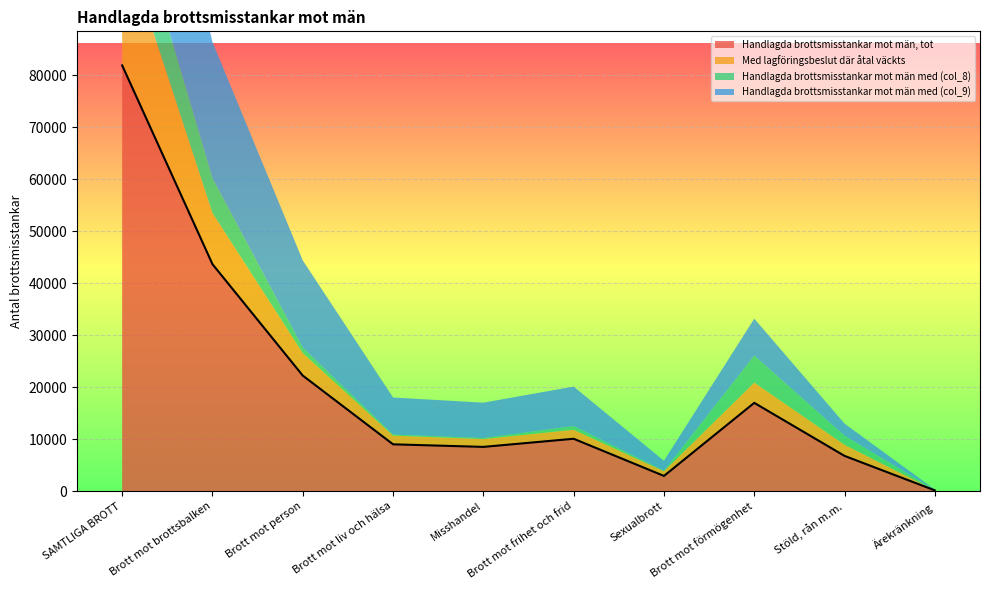

What is the value of the Med lagföringsbeslut där åtal väckts point at the 7th from the left?

908